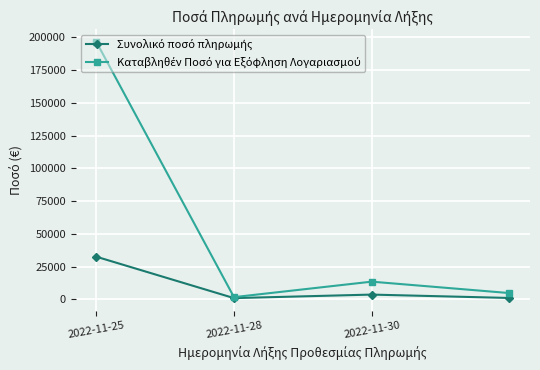

What is the greatest value displayed?

196725.0